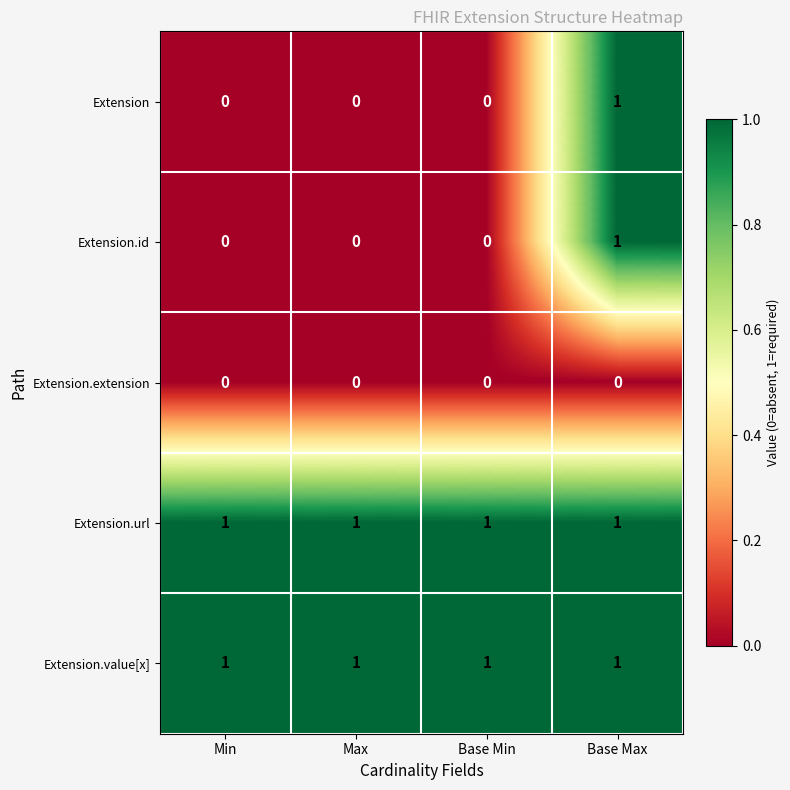

Is it true that Extension.value[x] equals 1 at Min?

True